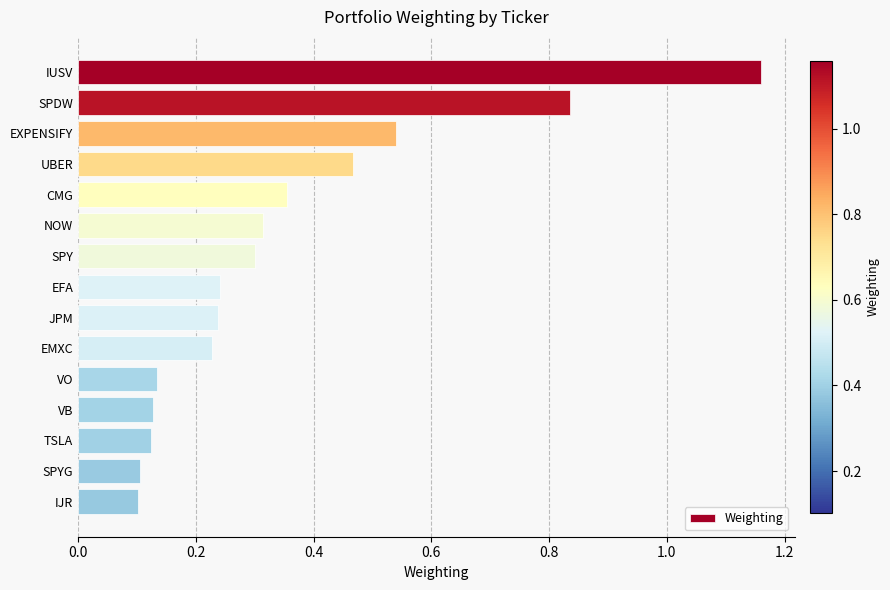

At which category does the chart reach its peak across all series?

IUSV